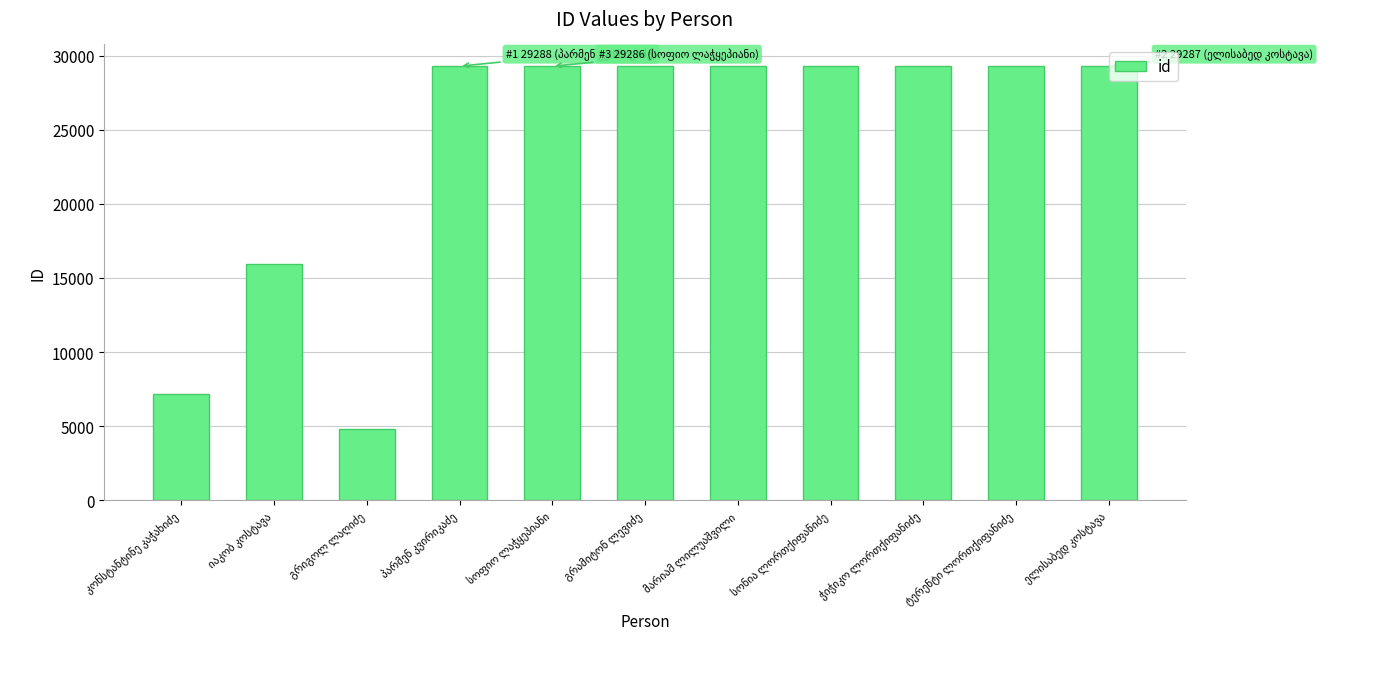

Count the number of data series in this chart.

1